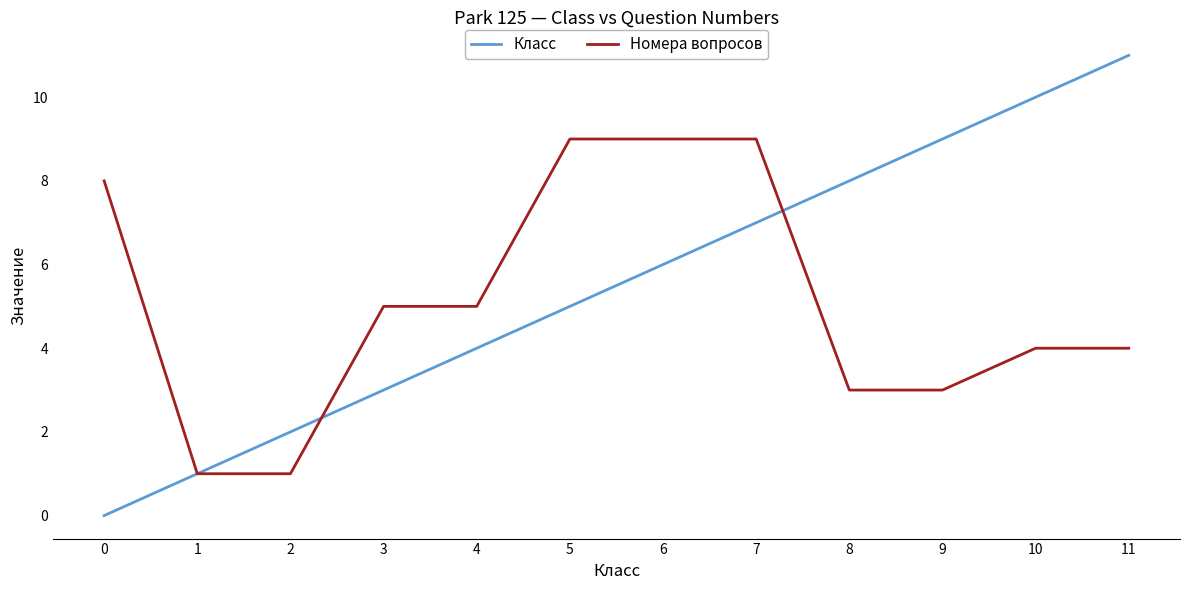

What is the sum of all Класс values?

66